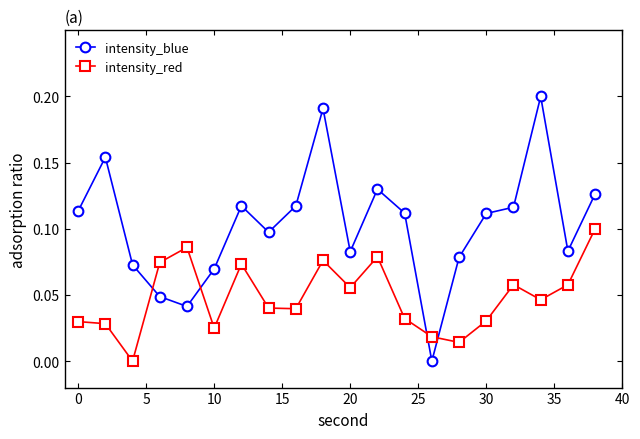

How many intersections are there between intensity_blue and intensity_red?

4